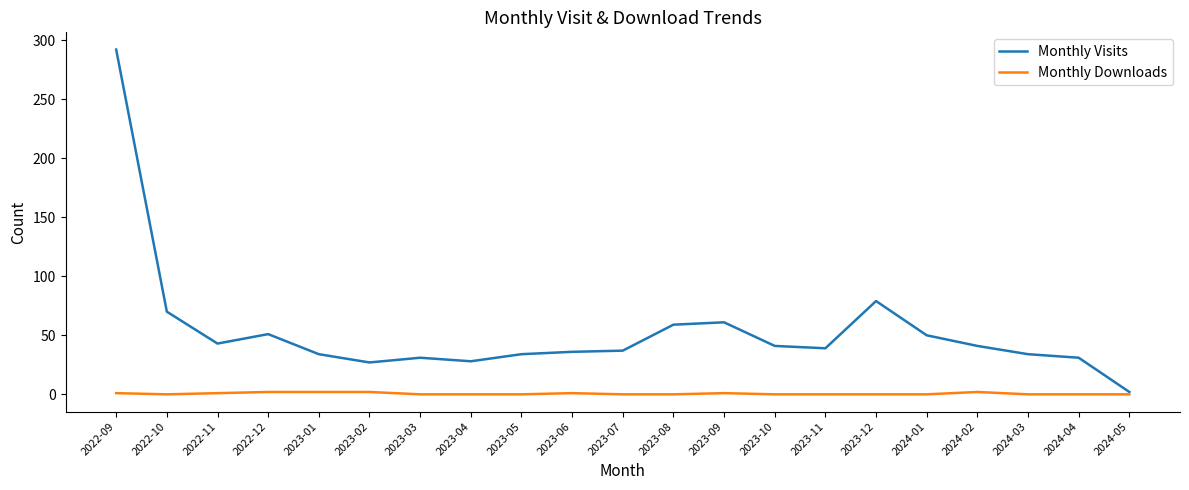

List the series in order of their overall mean, lowest first.

Monthly Downloads, Monthly Visits